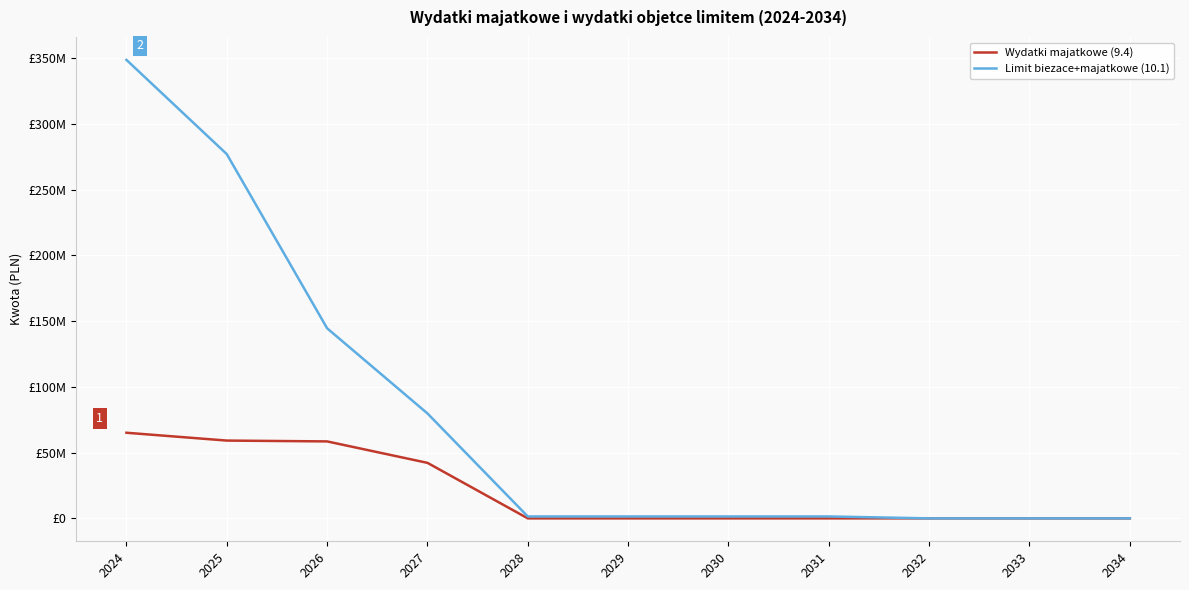

Rank the series at 2028 from highest to lowest value.

Limit biezace+majatkowe (10.1), Wydatki majatkowe (9.4)